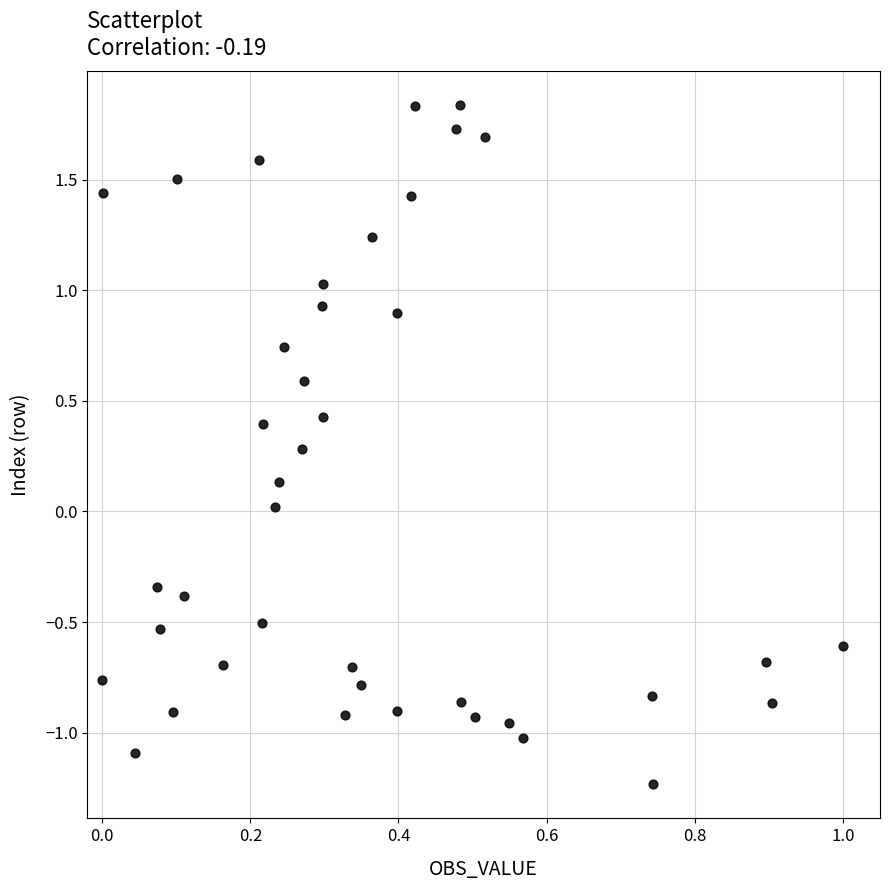

What is the range of Y values (max minus min)?

3.1